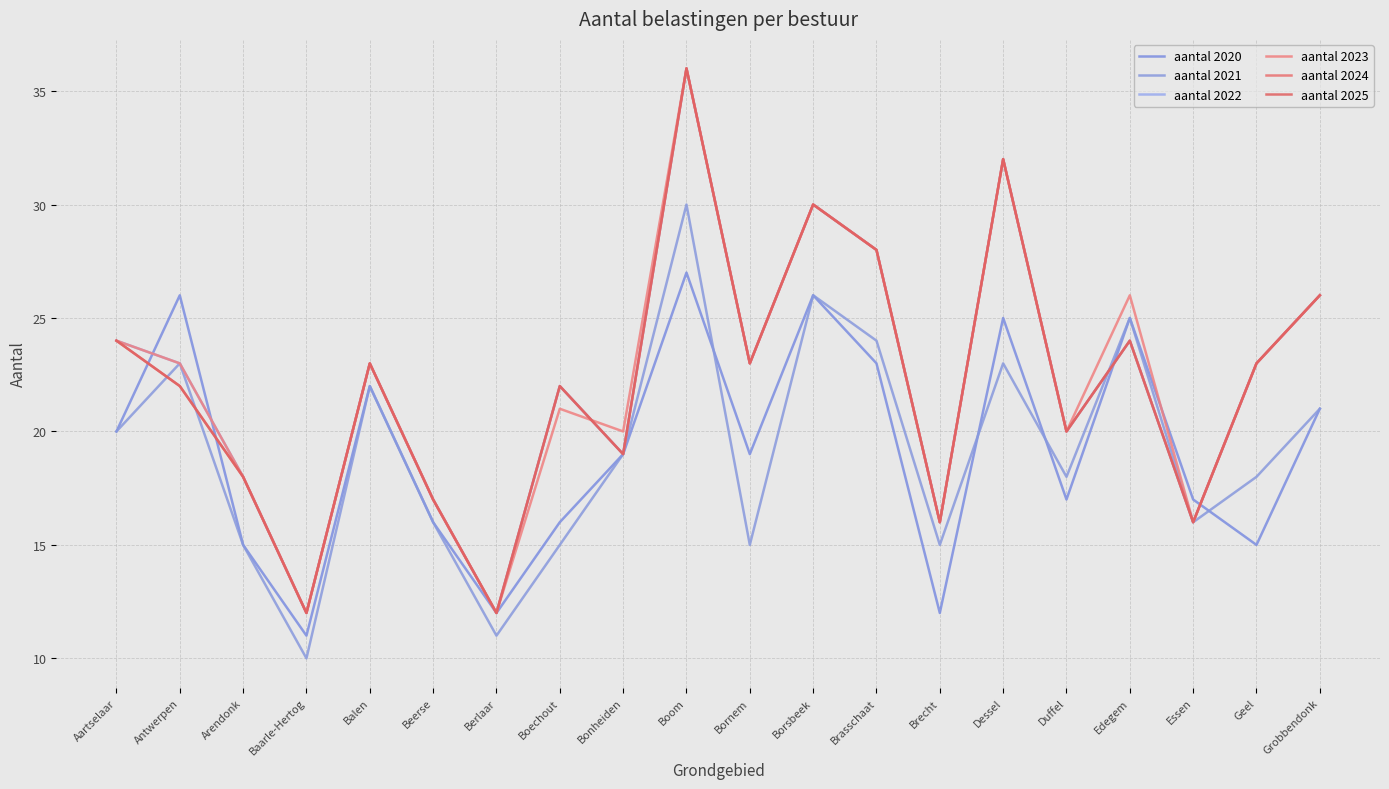

How many lines are shown in the chart?

6